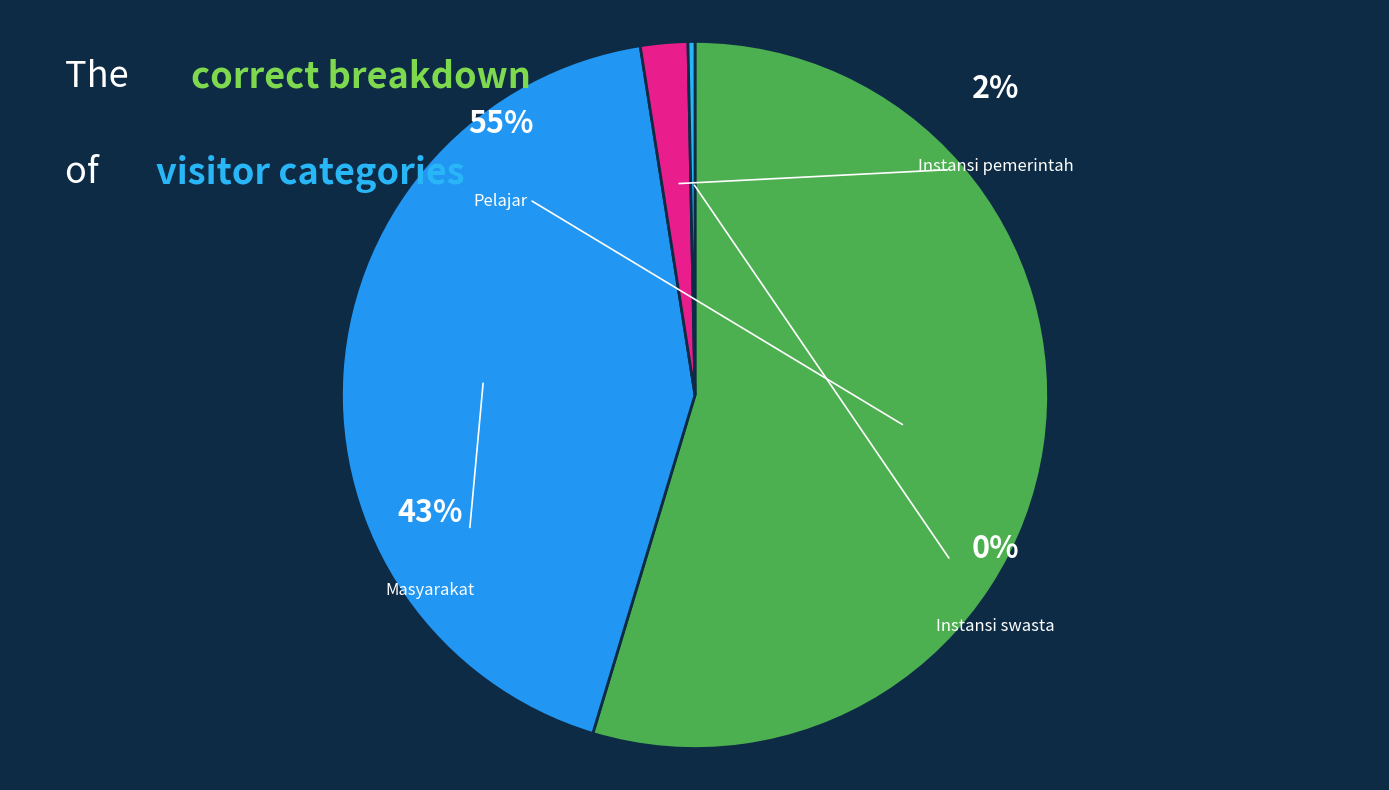

To the nearest percent, what portion does Masyarakat represent?

43%